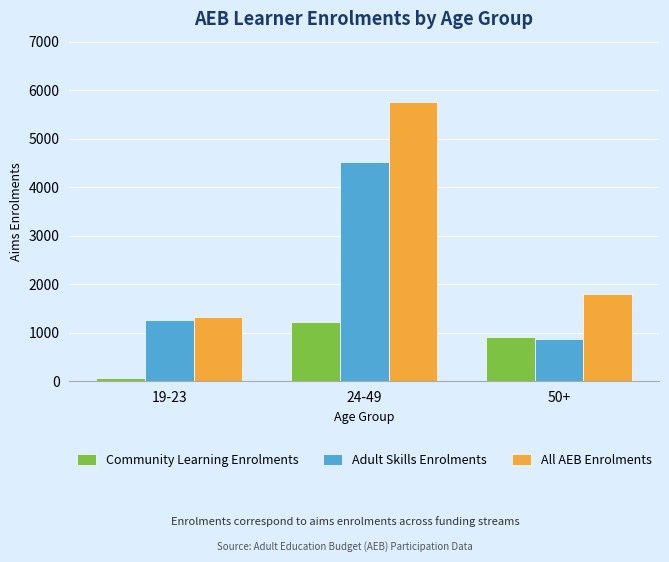

What is the sum of the Adult Skills Enrolments values at 19-23 and 50+?

2150